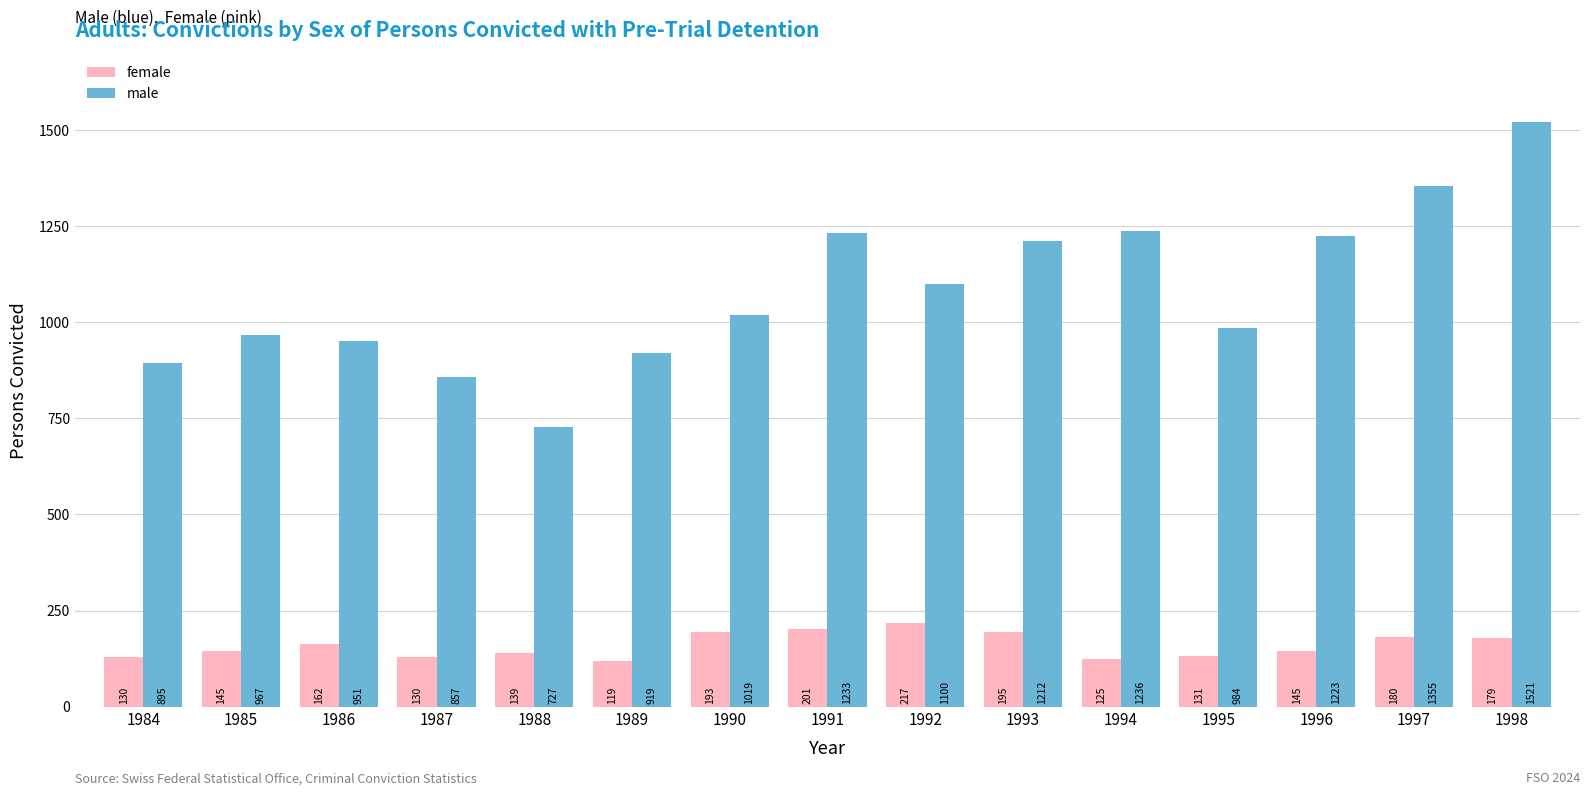

What value does the female series have at 1984, to the nearest 10?

130